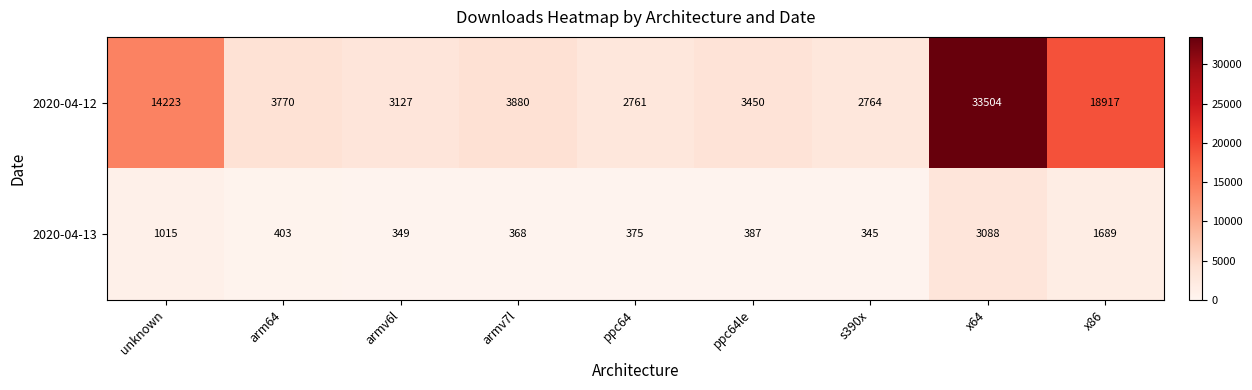

At how many categories does at least one series exceed 18464?

2